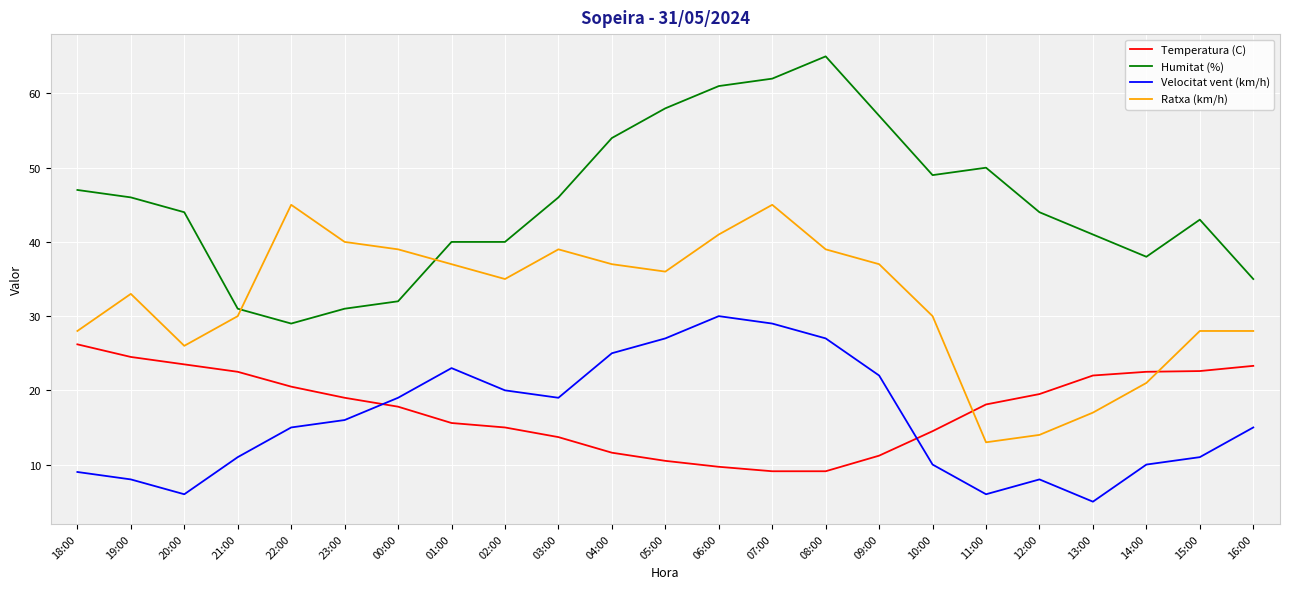

How many lines are shown in the chart?

4